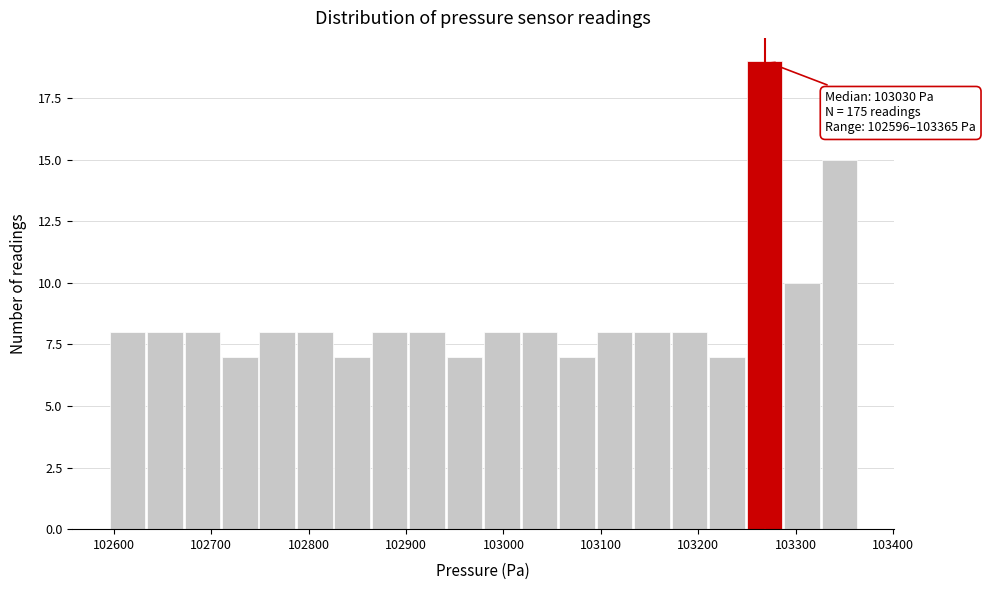

Read against the x-axis, roughly where is the centre of the tallest bar?

103270